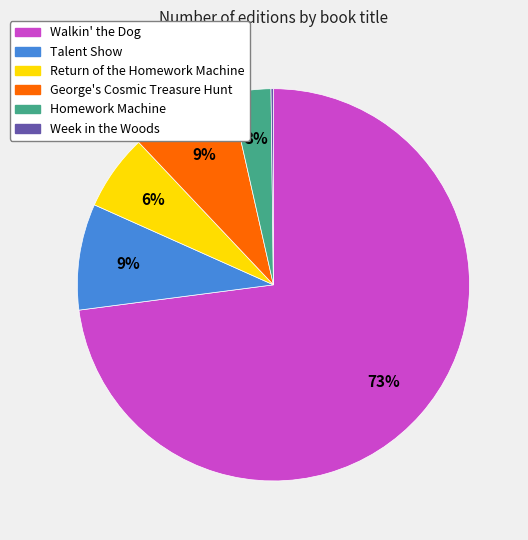

Approximately how many times larger is the value at Talent Show compared to George's Cosmic Treasure Hunt?

1.0